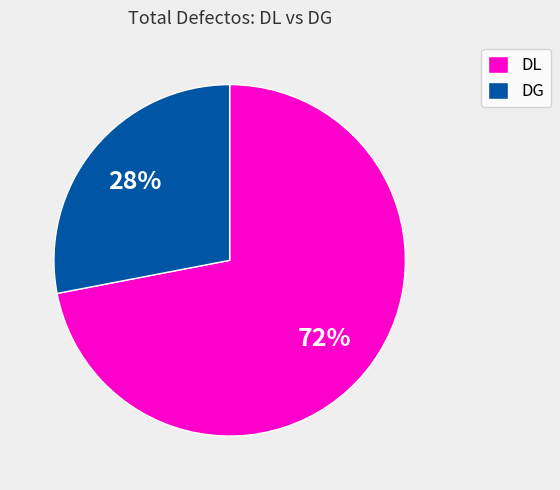

Do DG and DL together represent more than half of the pie?

Yes